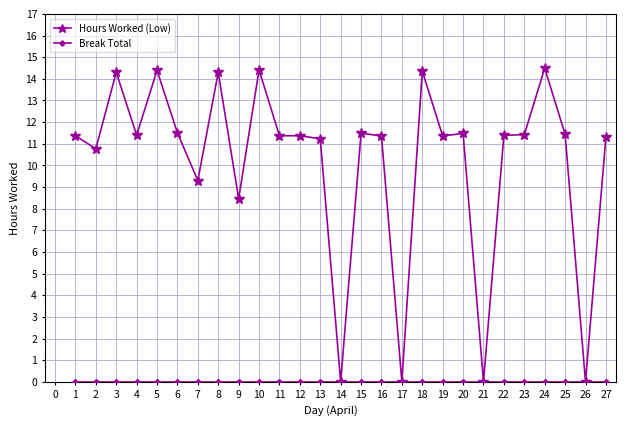

What is the total value across all series at 8?

14.3